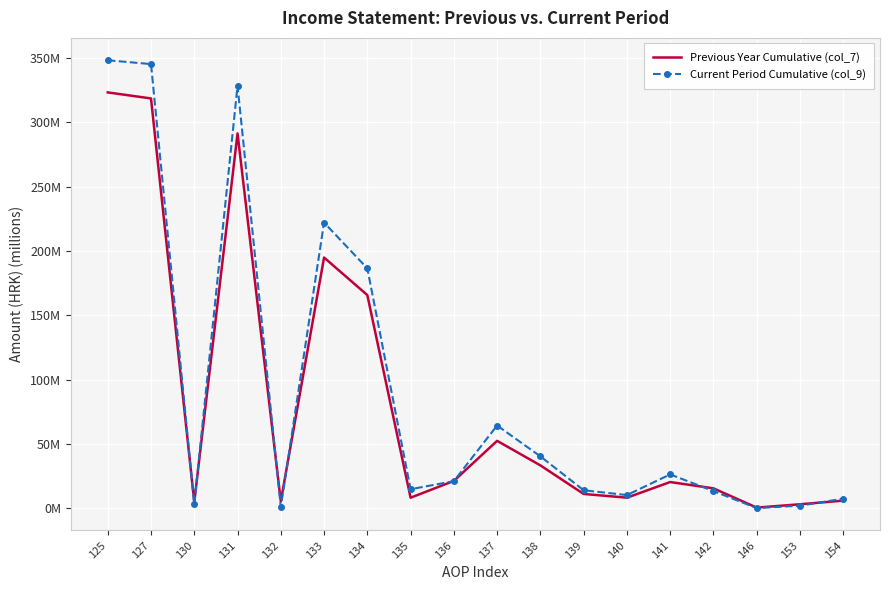

Rank the categories by Previous Year Cumulative (col_7) value from lowest to highest.

146, 153, 130, 132, 154, 135, 140, 139, 142, 141, 136, 138, 137, 134, 133, 131, 127, 125